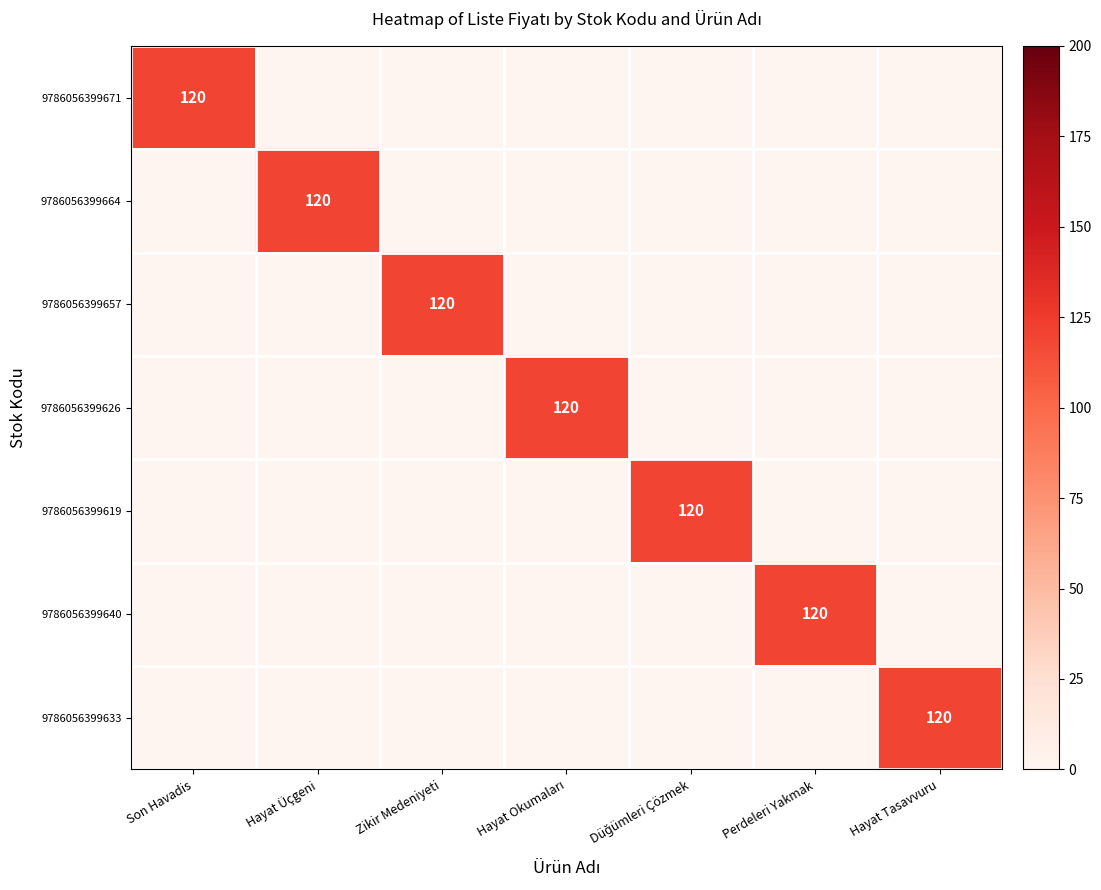

True or false: 9786056399633 has a value of 120 at Hayat Tasavvuru.

True